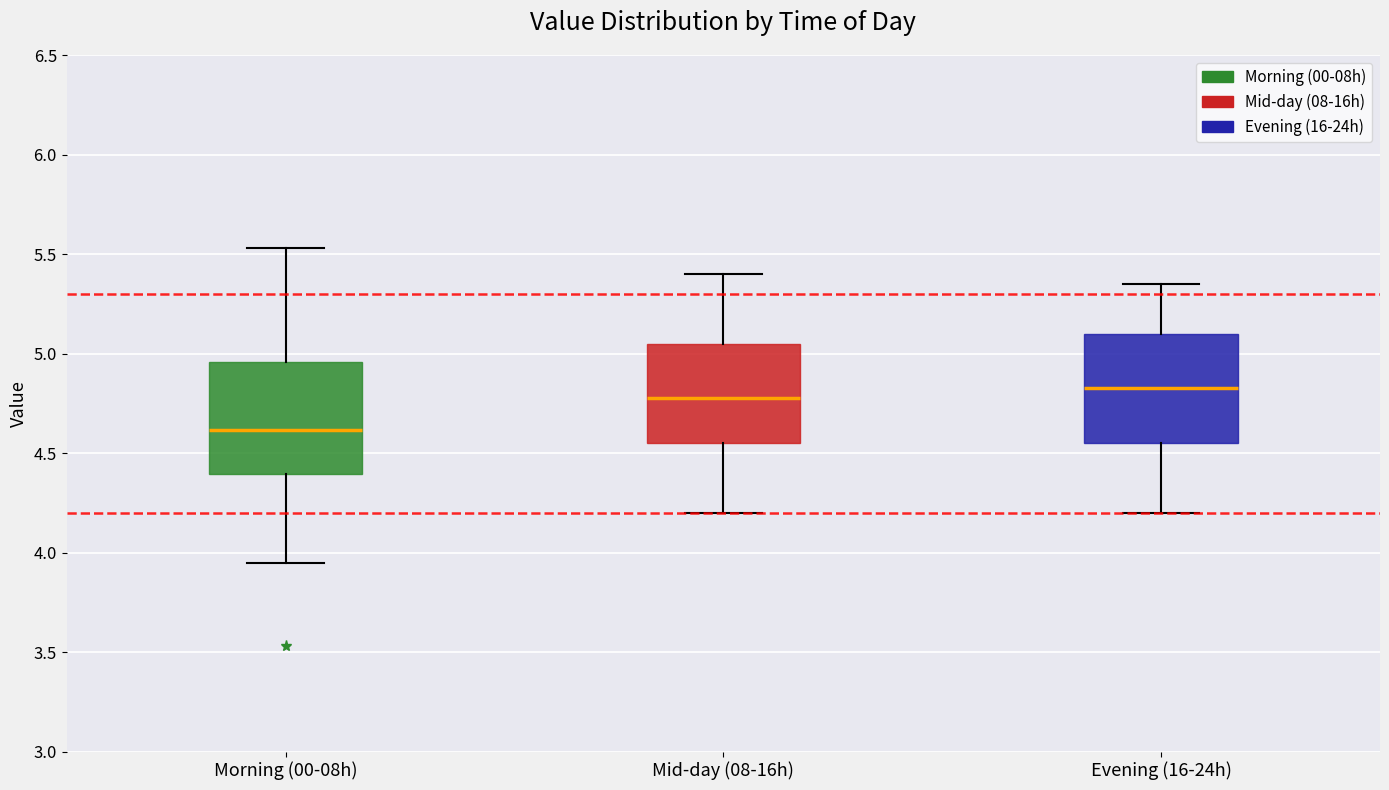

Reading left to right, read every box against the y-axis: the position of its median line, the range the box covers, and the ends of its whiskers. The values are not printed on the chart, so give them approximately, as read against the axis.

Morning (00-08h): median 4.60, box 4.40 to 4.95, whiskers 3.95 to 5.55
Mid-day (08-16h): median 4.80, box 4.55 to 5.05, whiskers 4.20 to 5.40
Evening (16-24h): median 4.85, box 4.55 to 5.10, whiskers 4.20 to 5.35